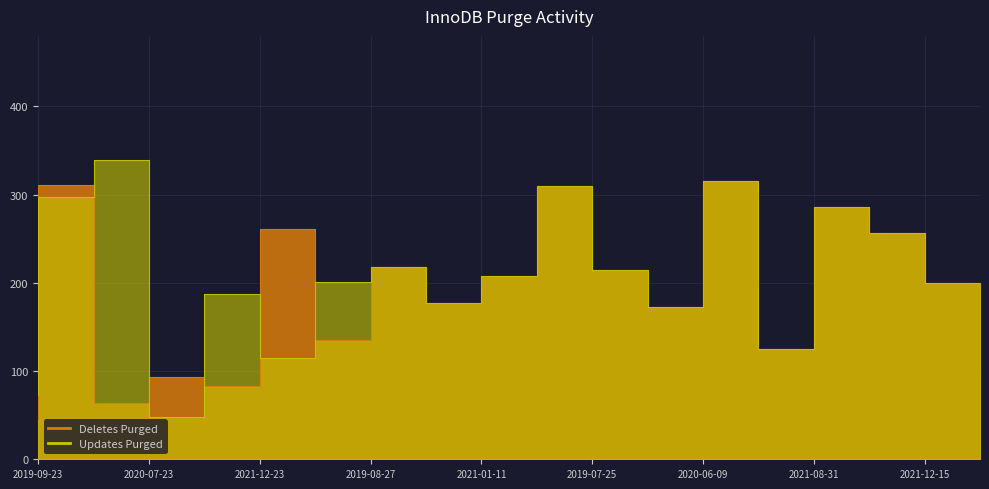

Where is Updates Purged nearest to the value 193?

2021-12-23